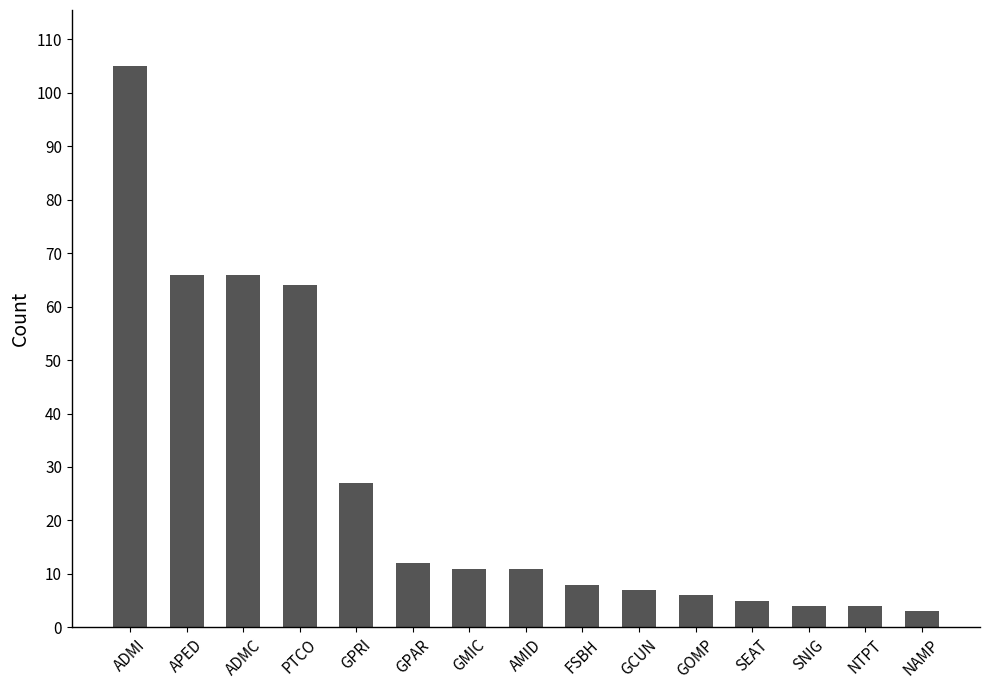

Are the bars grouped side by side (vs. stacked)?

No